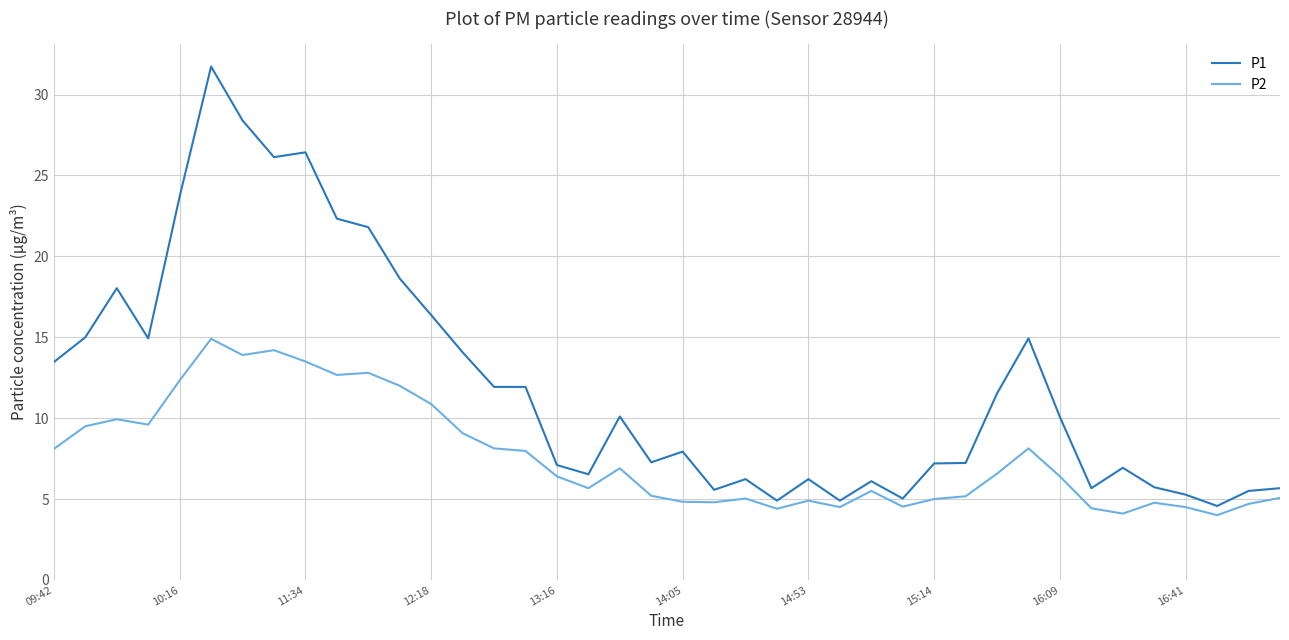

What are all the series names shown in the legend?

P1, P2